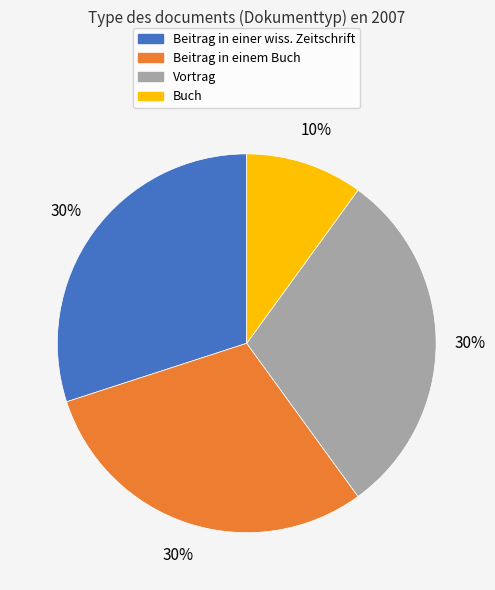

Is the sum of Beitrag in einem Buch and Buch greater than half?

No